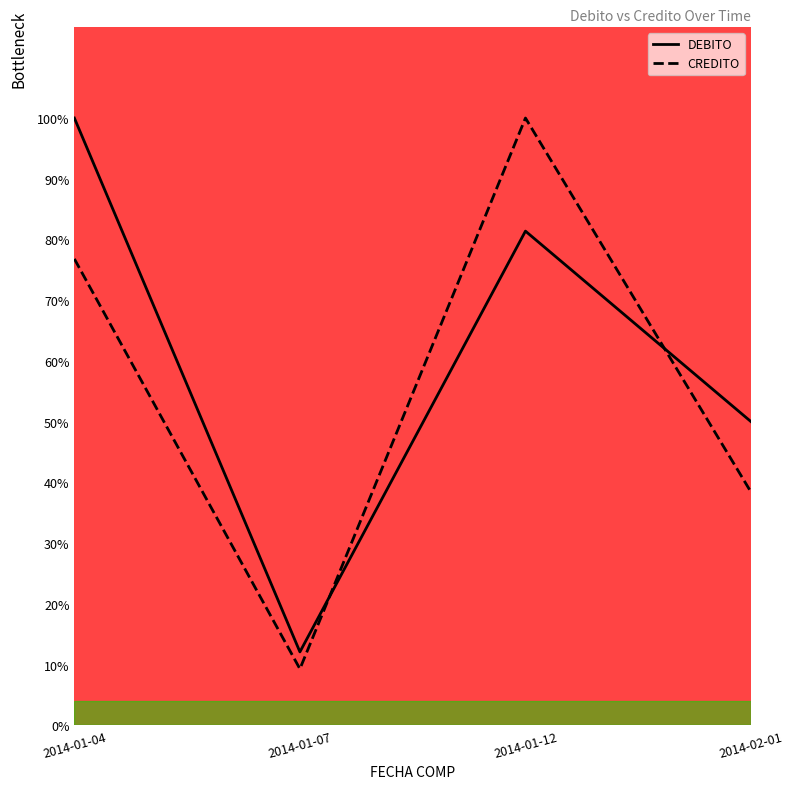

Is this an area chart (filled region under the line)?

No